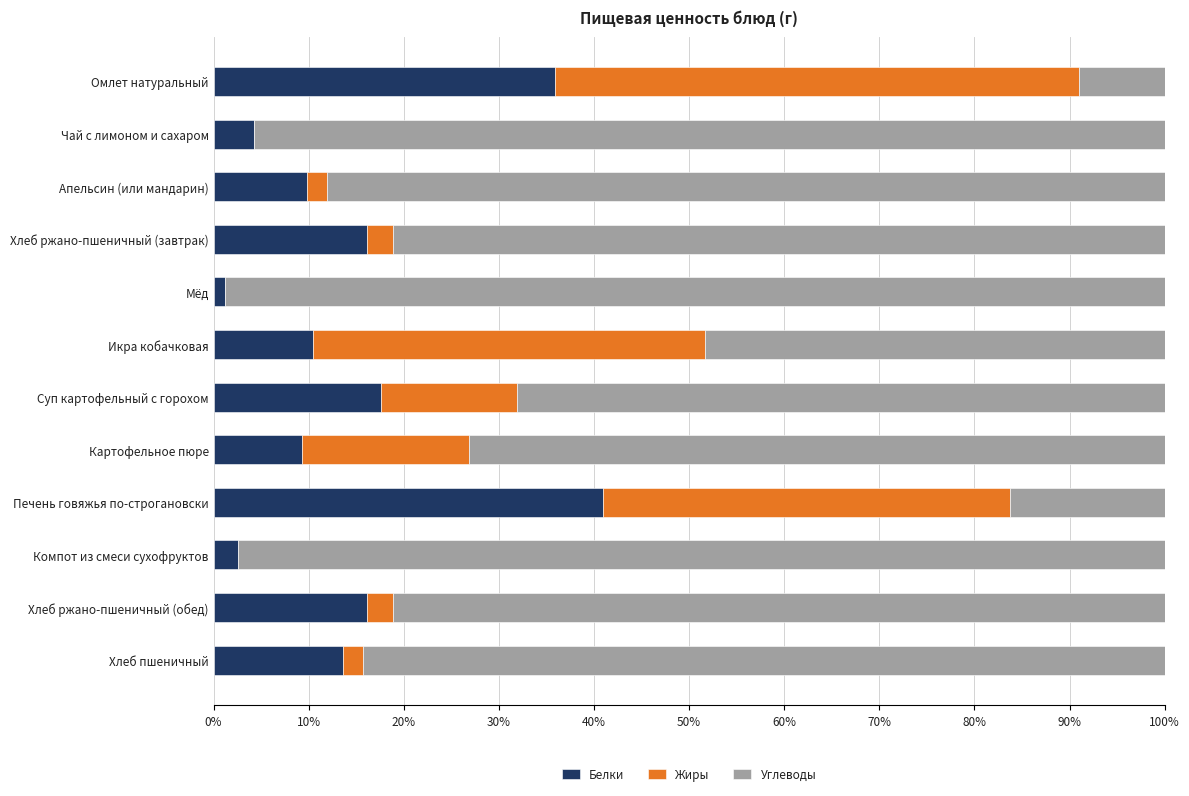

What is the highest value of the Белки series?

41.0